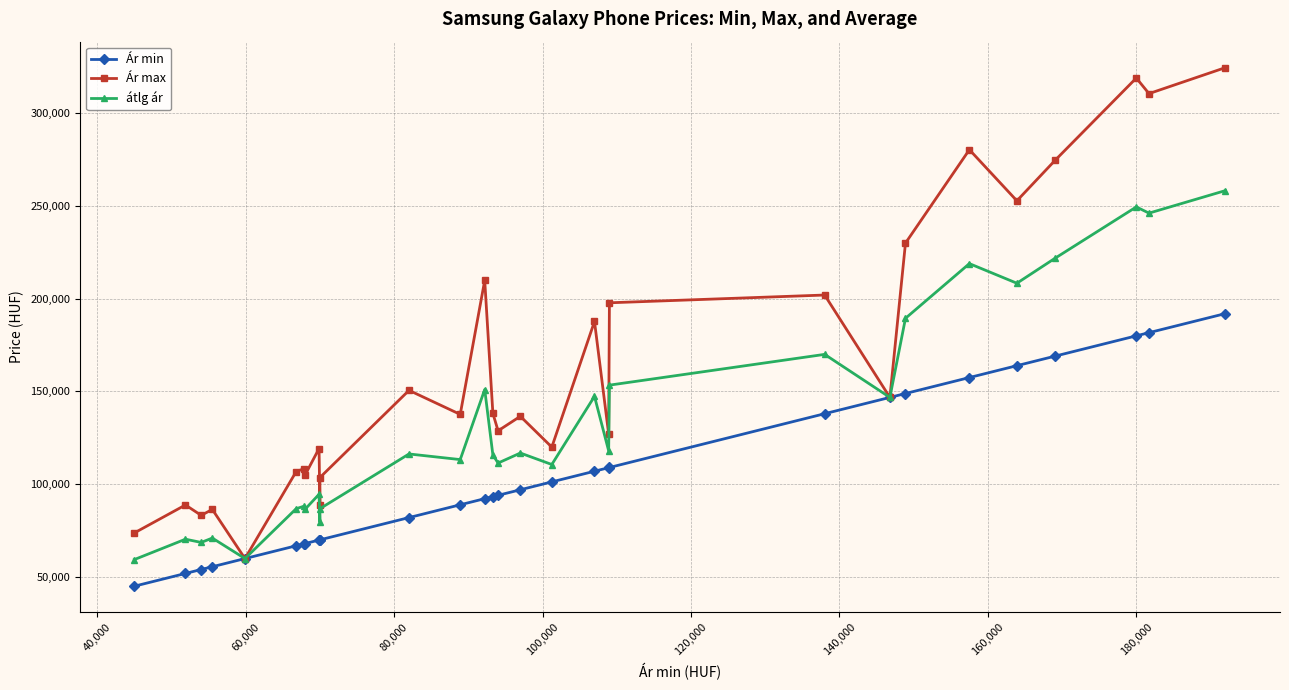

What is the value of the Ár max point at the 2nd from the left?

88796.0